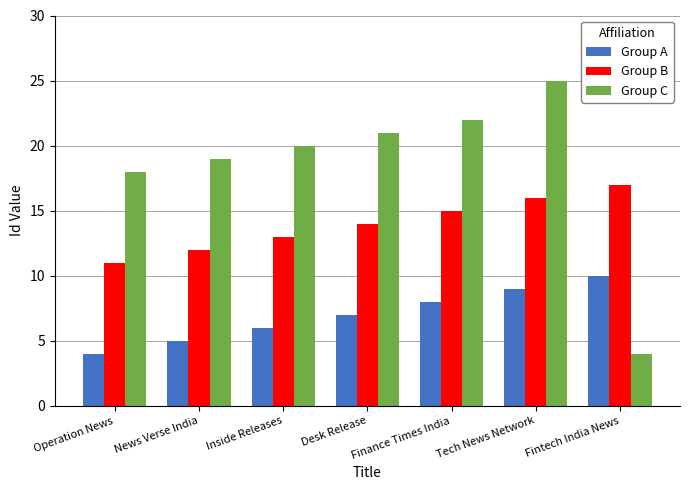

What value does the Group A series have at Inside Releases?

6